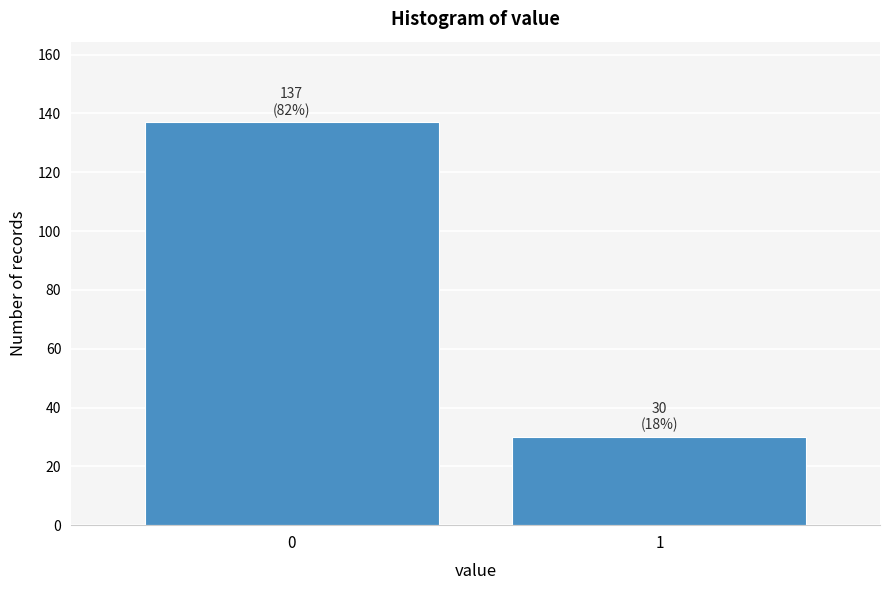

Reading left to right, list all the values displayed in this chart.

137	30